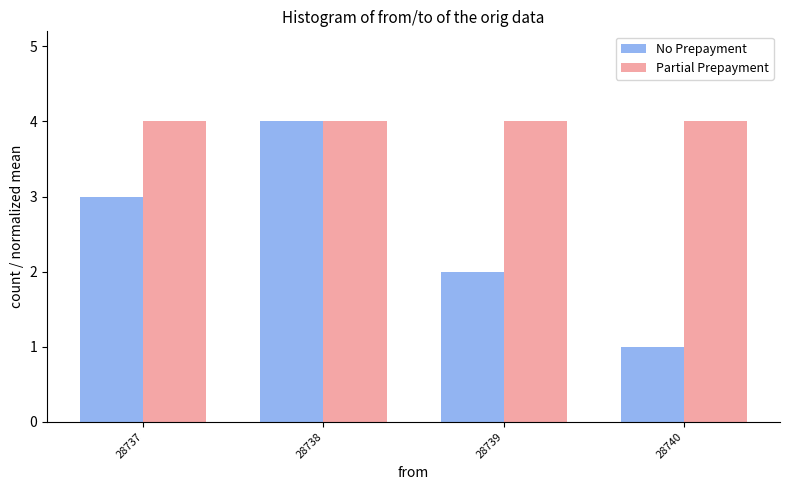

The value of Partial Prepayment at 28737 is 4.0. True or false?

True